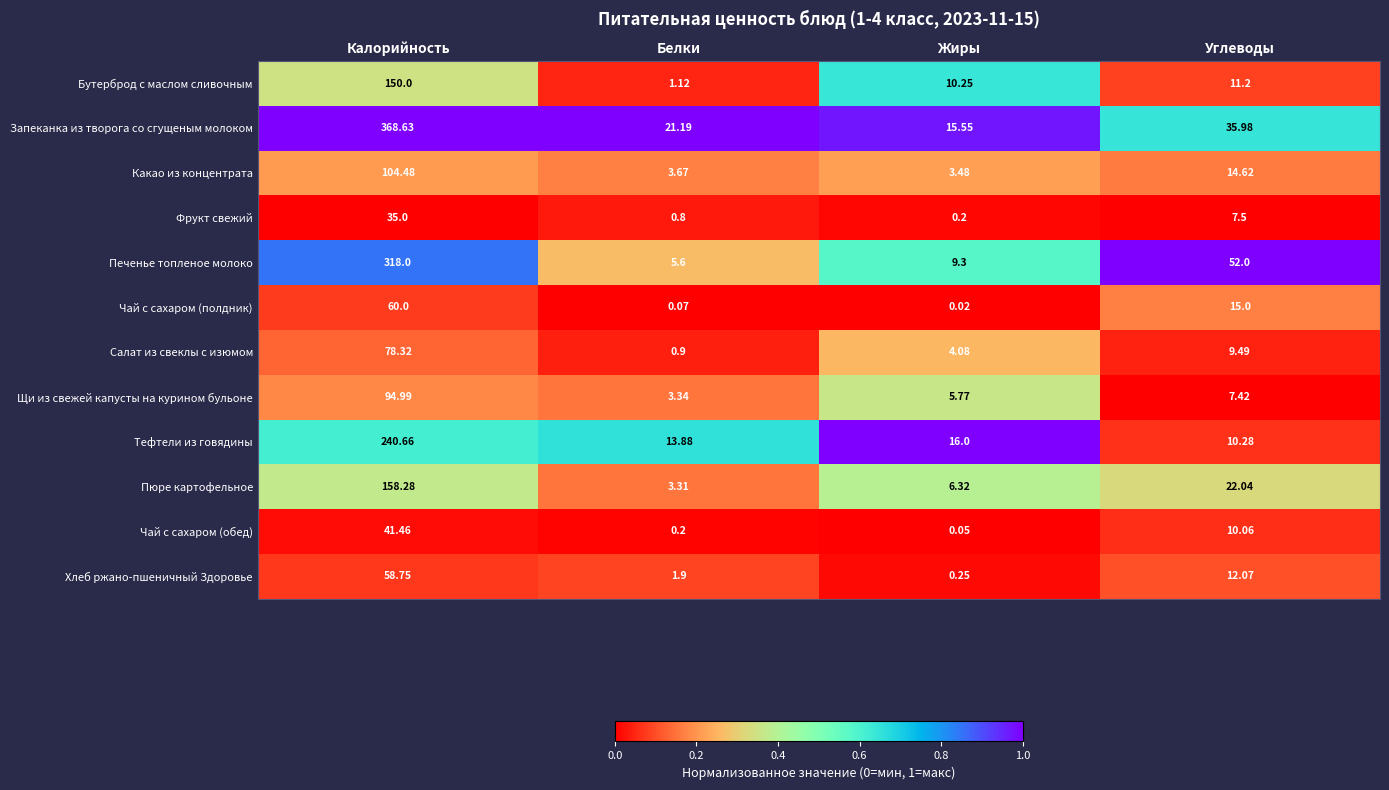

Rank the series at Белки from lowest to highest value.

Чай с сахаром (полдник), Чай с сахаром (обед), Фрукт свежий, Салат из свеклы с изюмом, Бутерброд с маслом сливочным, Хлеб ржано-пшеничный Здоровье, Пюре картофельное, Щи из свежей капусты на курином бульоне, Какао из концентрата, Печенье топленое молоко, Тефтели из говядины, Запеканка из творога со сгущеным молоком